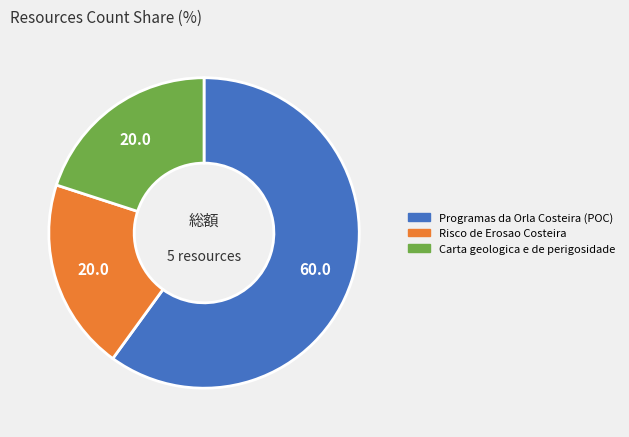

Combined, do Programas da Orla Costeira (POC) and Risco de Erosao Costeira account for over 50%?

Yes